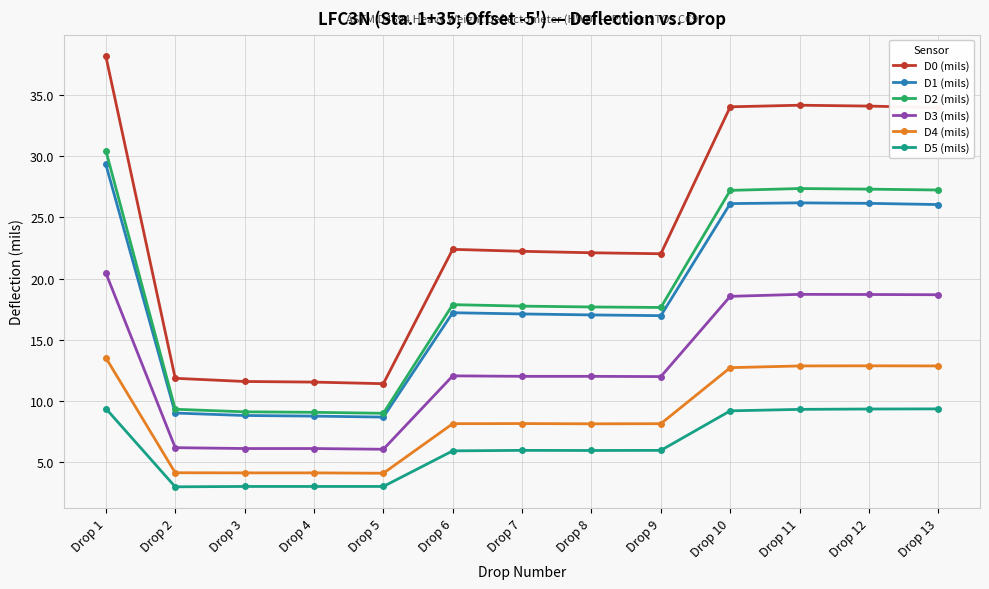

Rank the series at Drop 8 from lowest to highest value.

D5 (mils), D4 (mils), D3 (mils), D1 (mils), D2 (mils), D0 (mils)